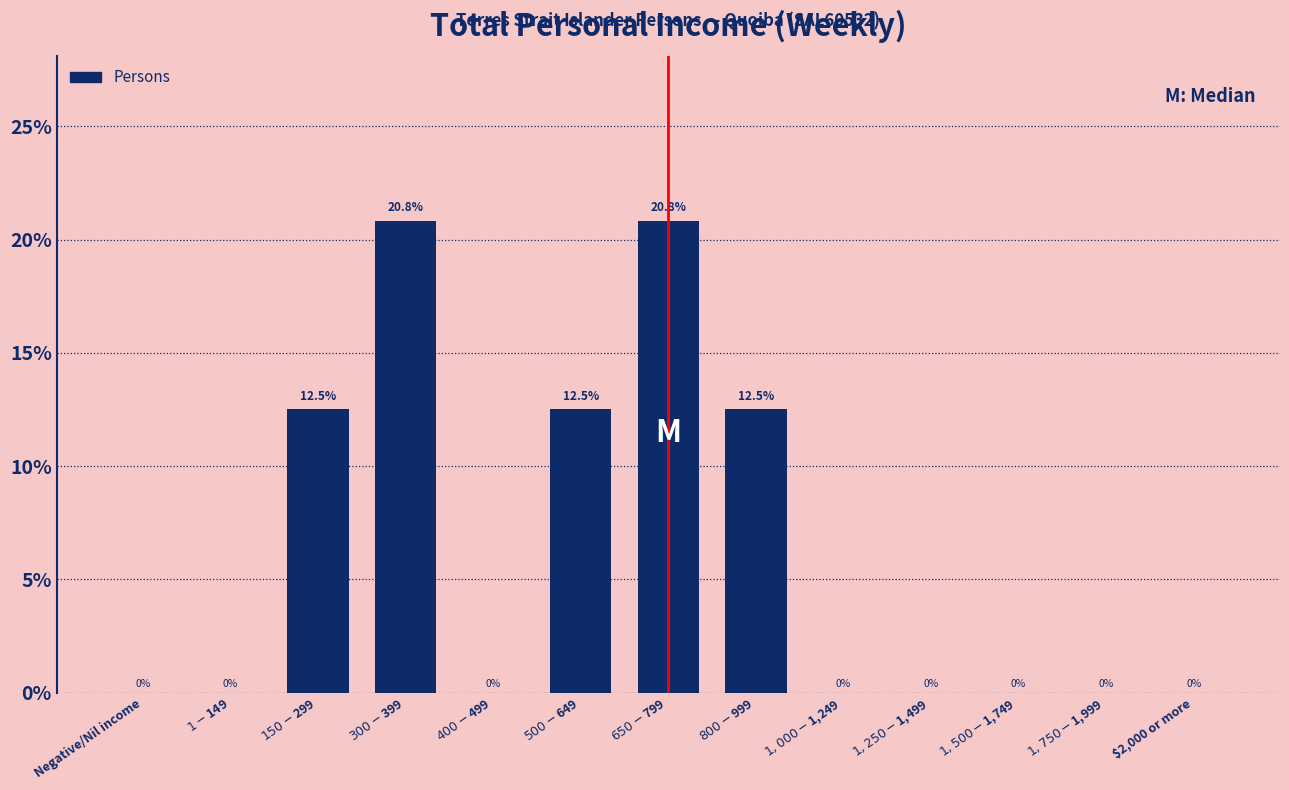

What is the greatest value displayed?

20.8